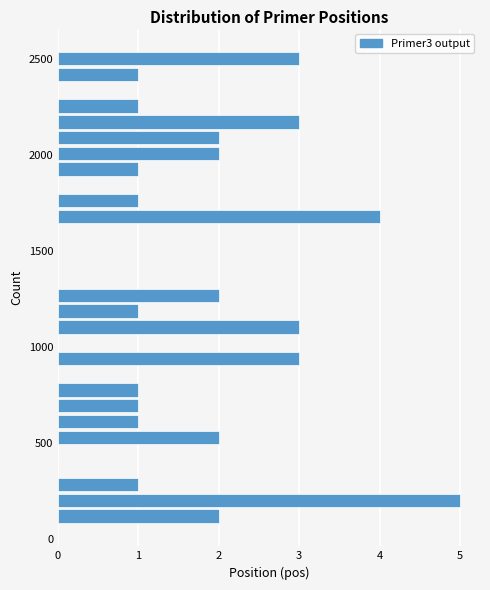

Read against the y-axis, roughly where is the centre of the longest bar?

200